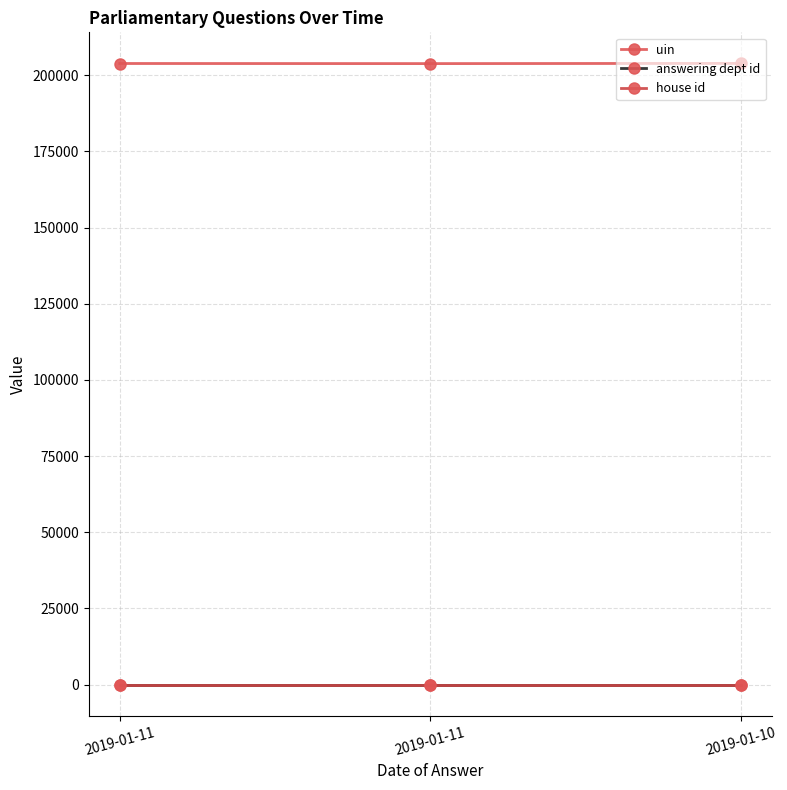

At which label is house id closest to 1?

2019-01-11